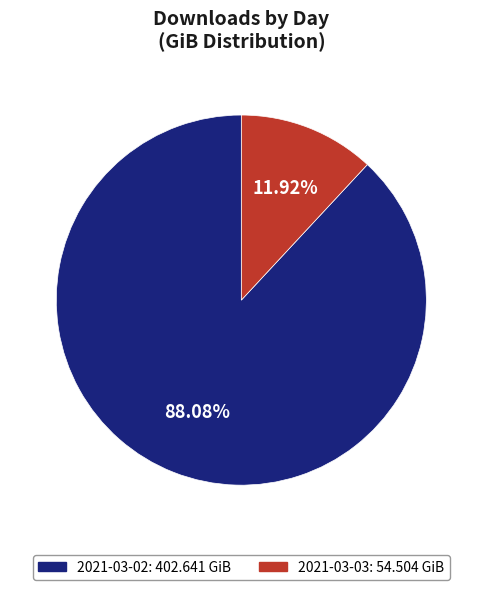

Count the number of slices in the pie.

2